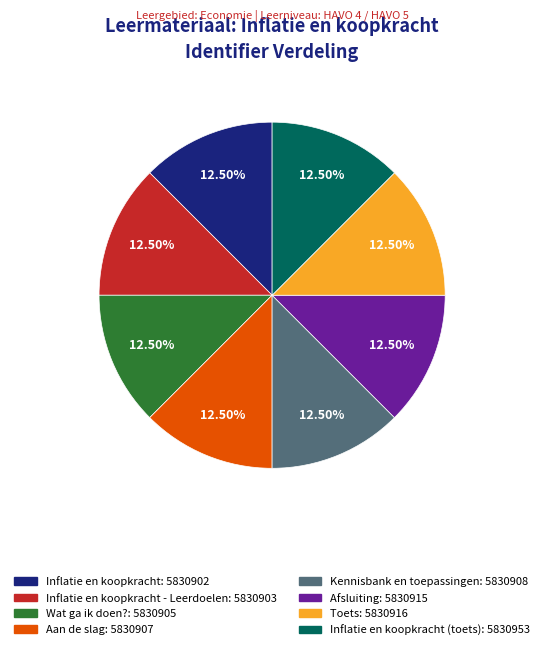

Count the number of slices in the pie.

8